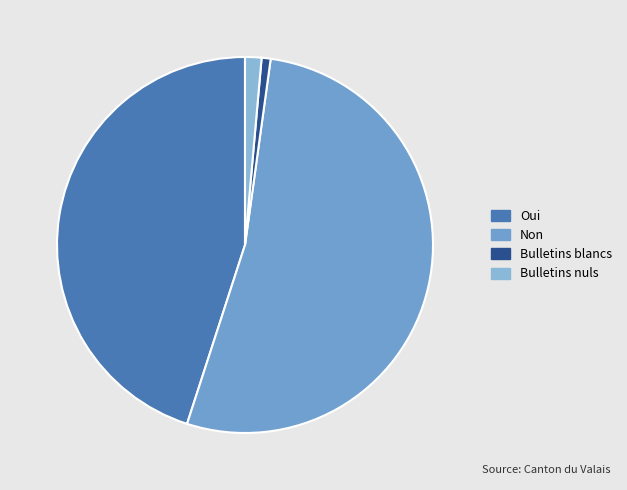

What is the largest slice in the pie chart?

Non